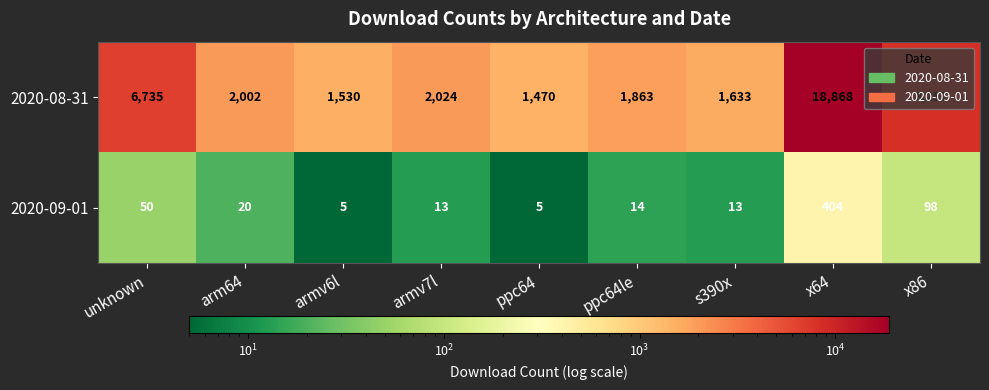

How many distinct data groups are displayed?

2